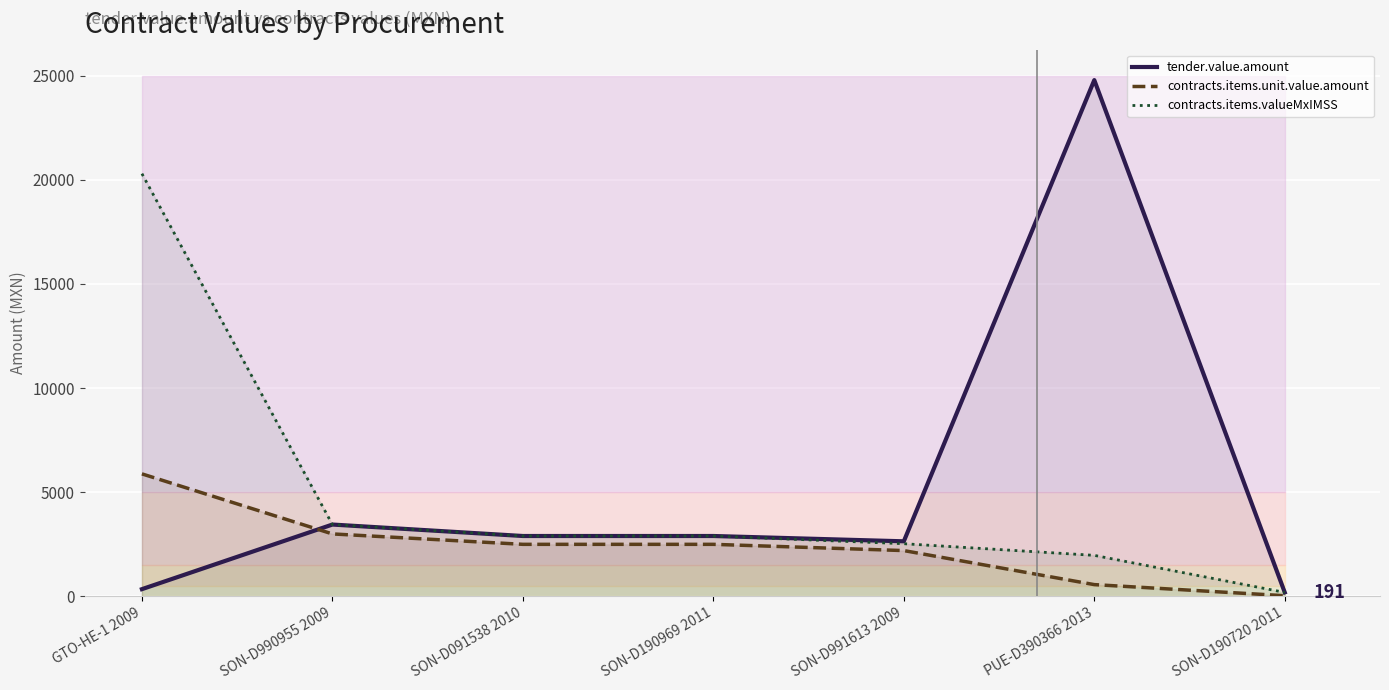

What is the label of the 7th point from the right?

GTO-HE-1 2009